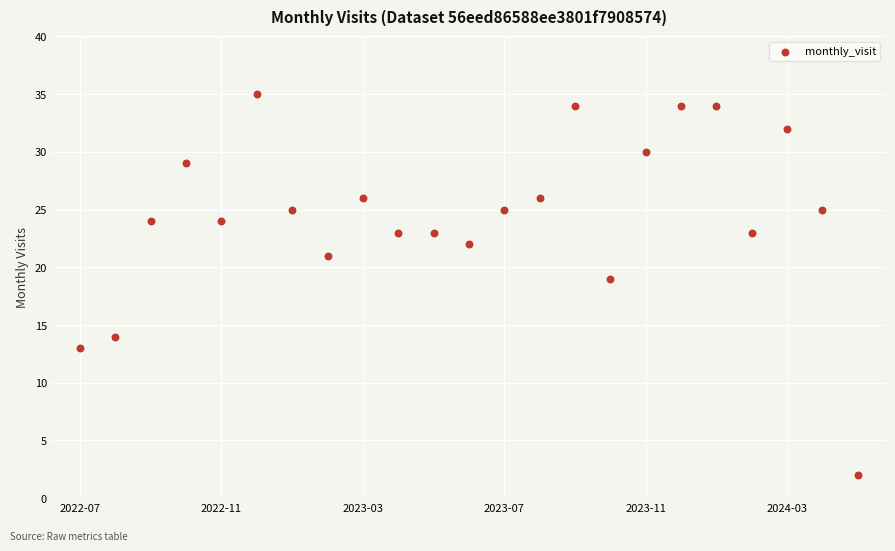

What Y value in the scatter plot is closest to 18?

19